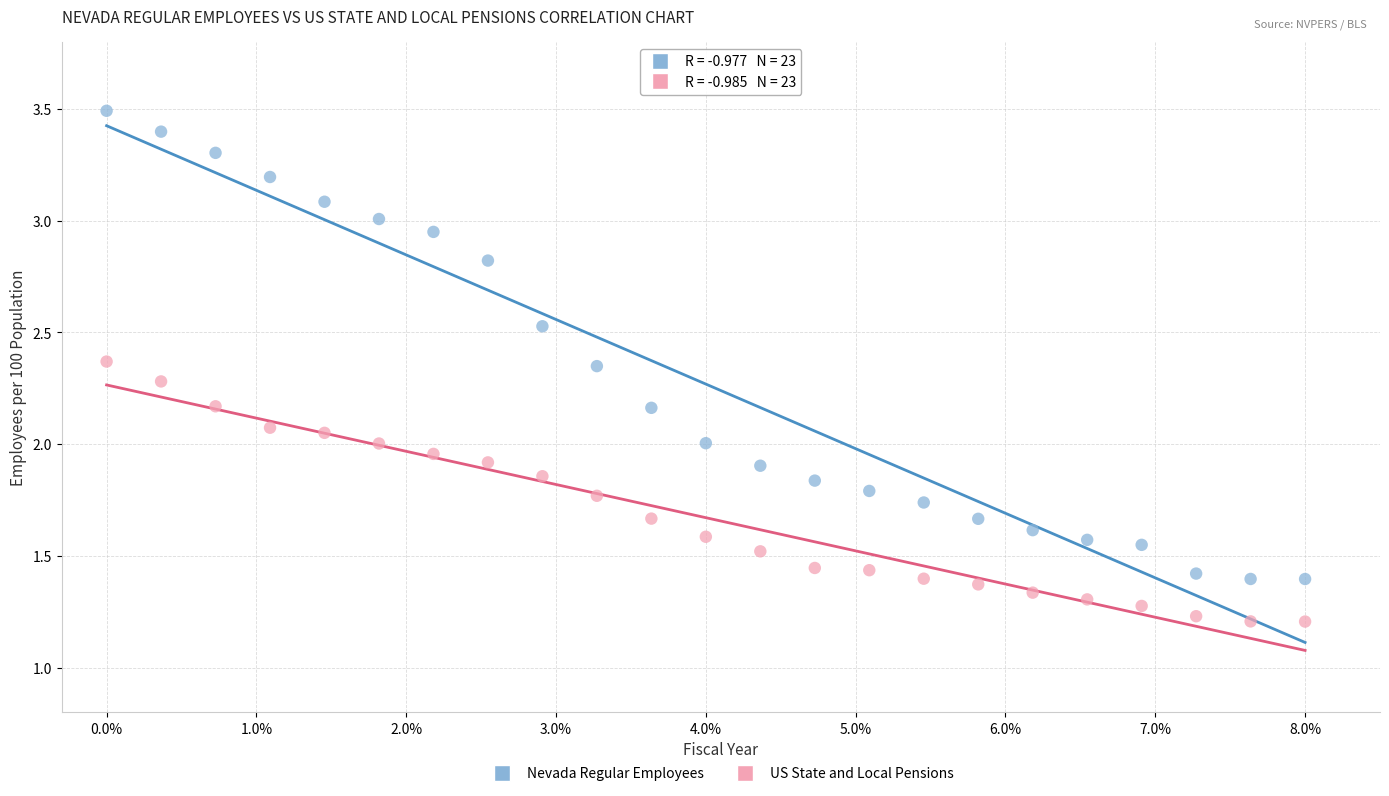

Which series reaches the maximum Y coordinate?

Nevada Regular Employees